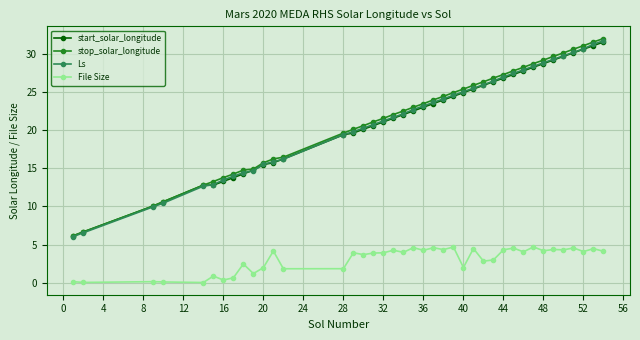

What is the value of the start_solar_longitude point at the 37th from the left?

30.1